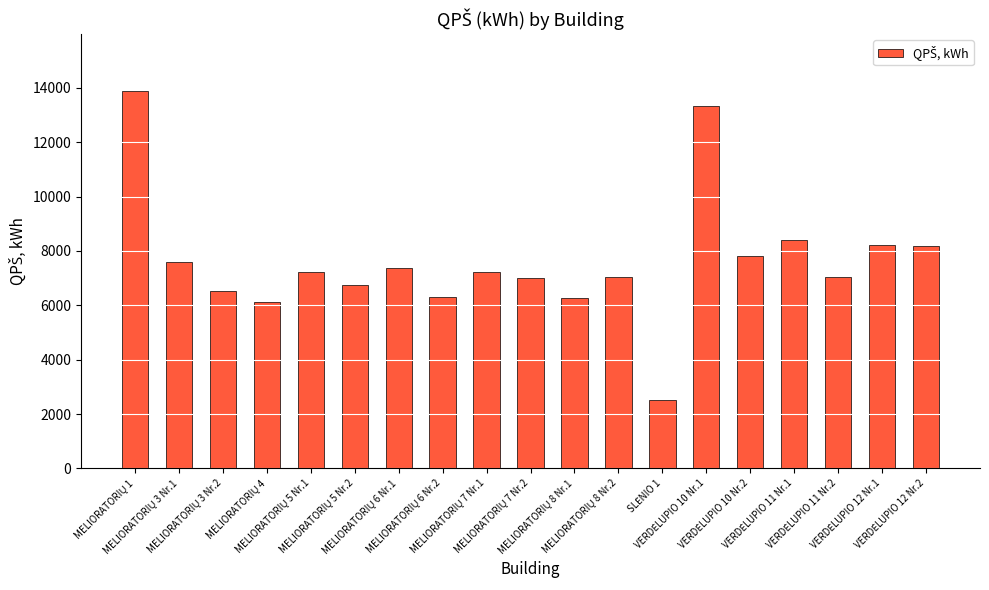

What is the average value?

7621.6